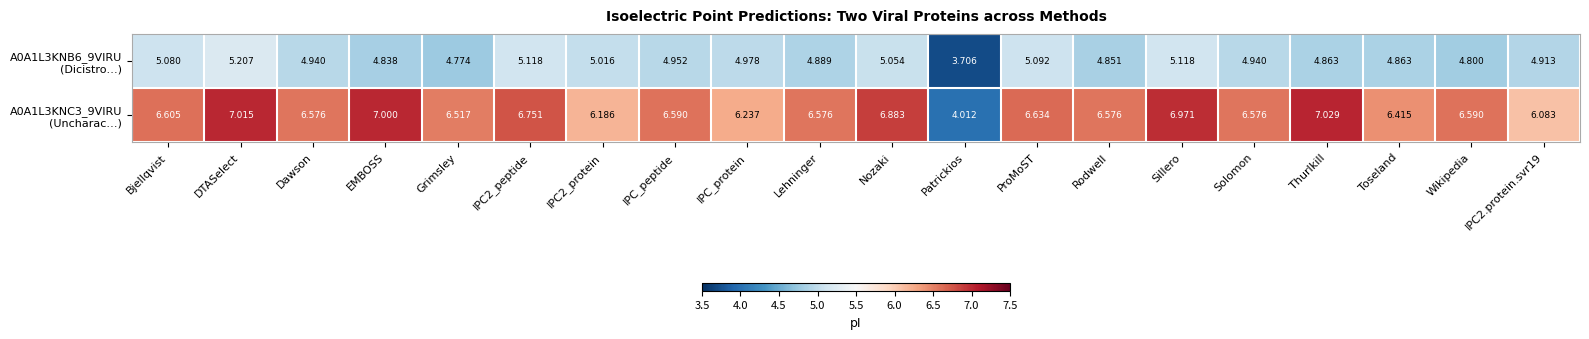

What is the spread (max minus min) of values at Rodwell?

1.7